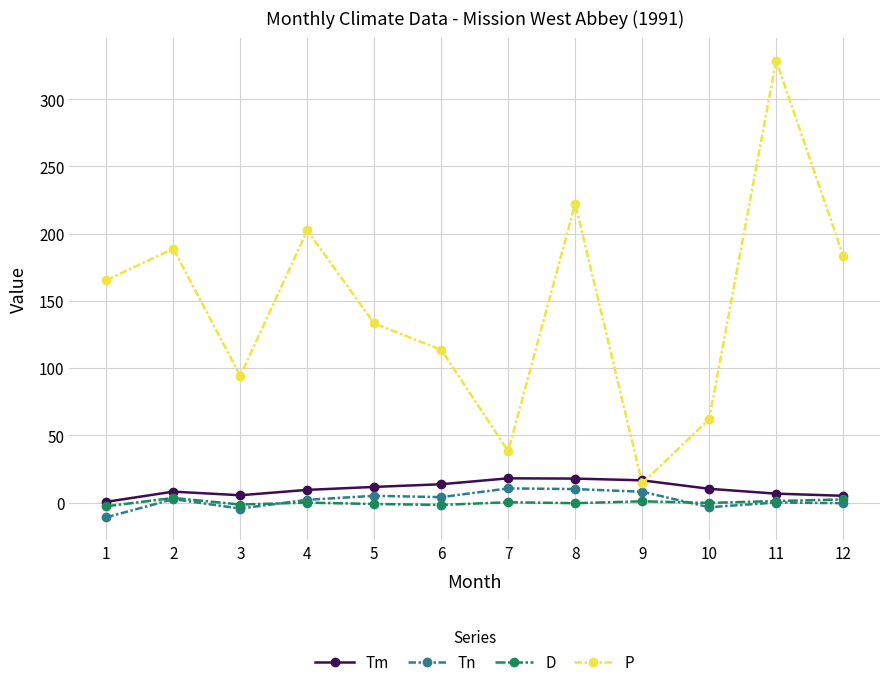

What is the smallest value displayed?

-11.0